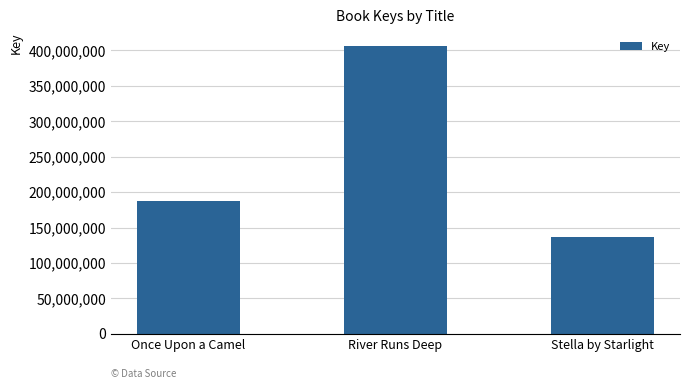

Rank the categories by value from lowest to highest.

Stella by Starlight, Once Upon a Camel, River Runs Deep